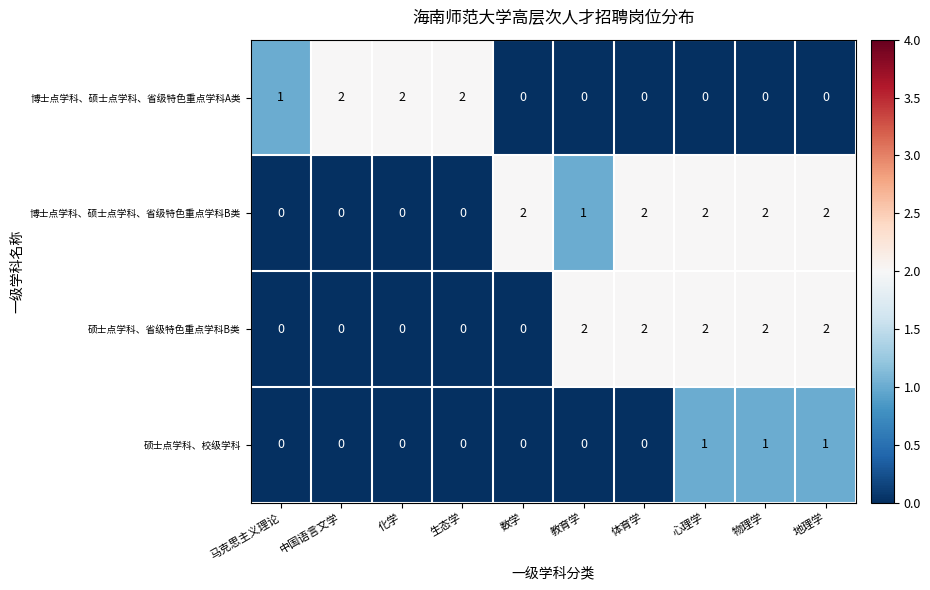

The value of 博士点学科、硕士点学科、省级特色重点学科B类 at 地理学 is 3. True or false?

False